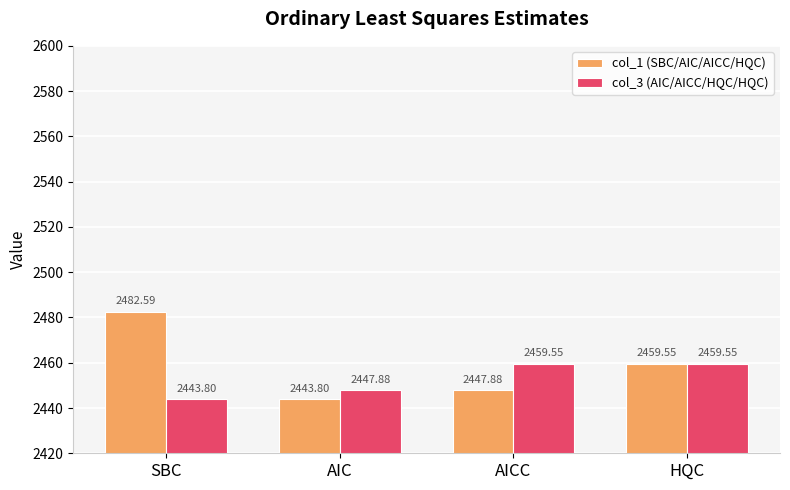

Which series changed the most between SBC and AICC?

col_1 (SBC/AIC/AICC/HQC)